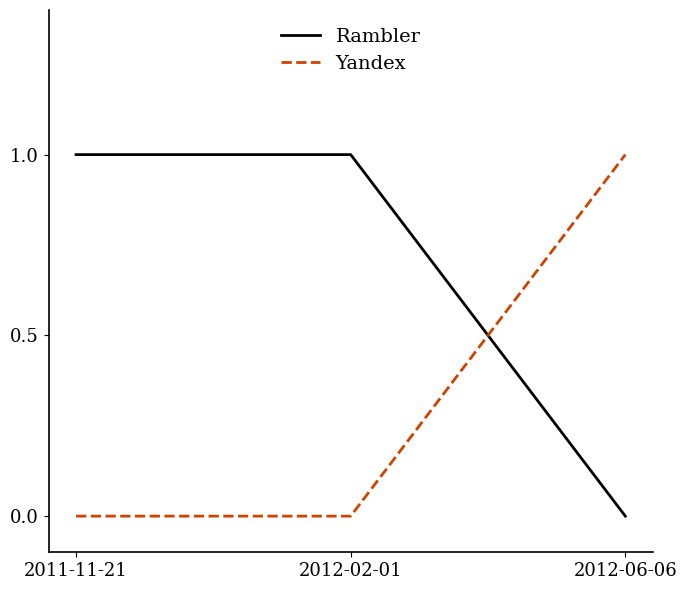

At 2012-02-01, list the series in order from largest to smallest.

Rambler, Yandex